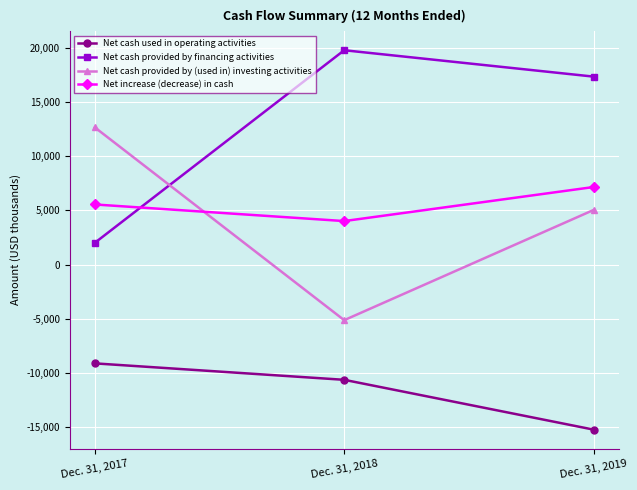

Is the value of Net increase (decrease) in cash at Dec. 31, 2018 greater than the value of Net cash used in operating activities at Dec. 31, 2018?

Yes